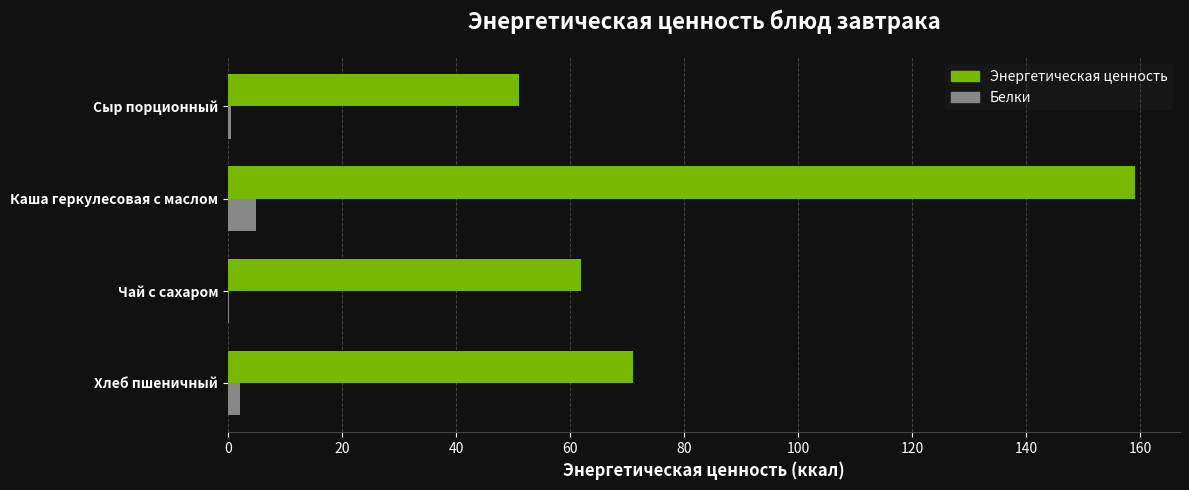

The Энергетическая ценность series shows 159.0 at Каша геркулесовая с маслом. True or false?

True